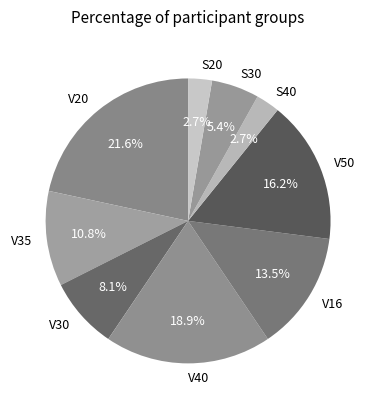

How many slices are in this pie chart?

9